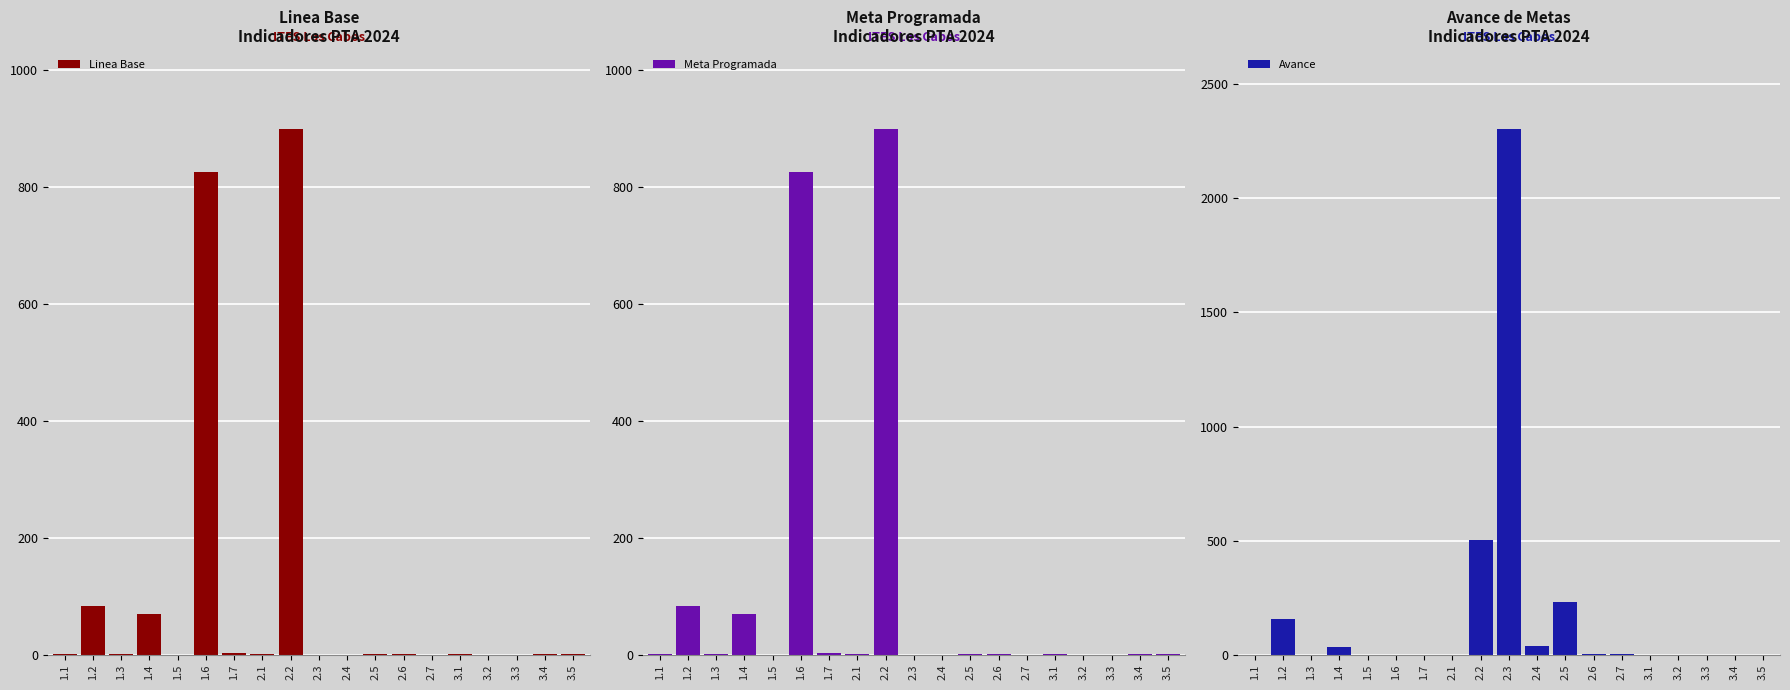

Are the bars horizontal?

No